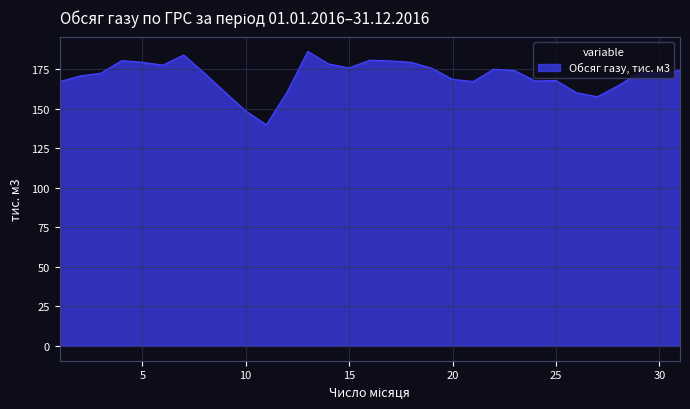

What is the smallest value displayed?

139.8